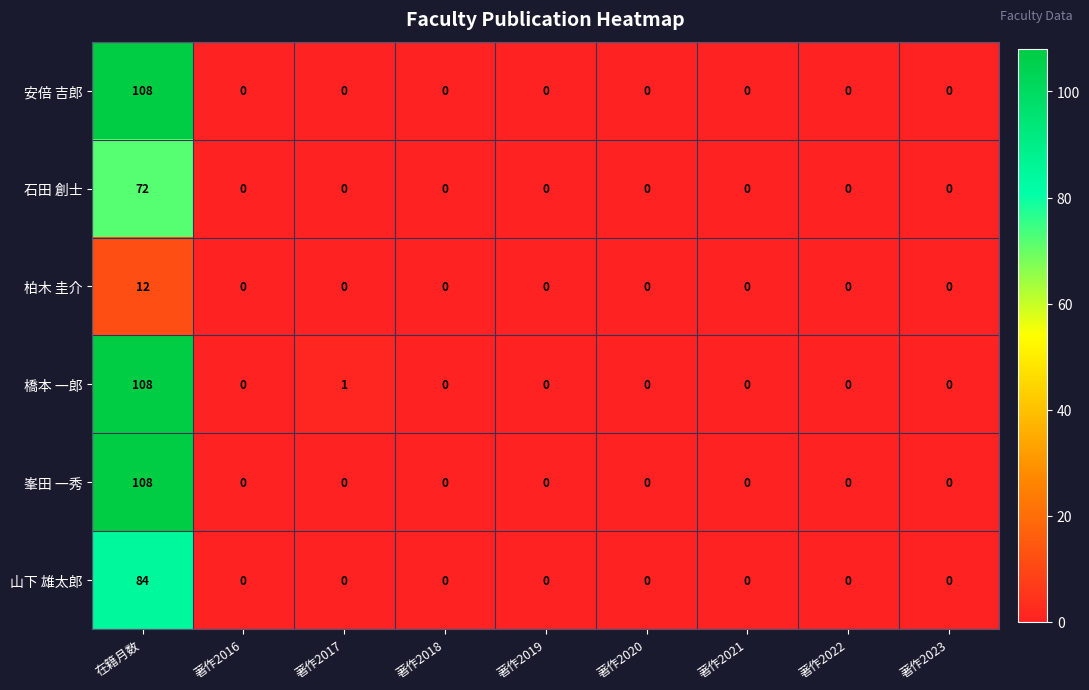

How many categories are shown in the chart?

9